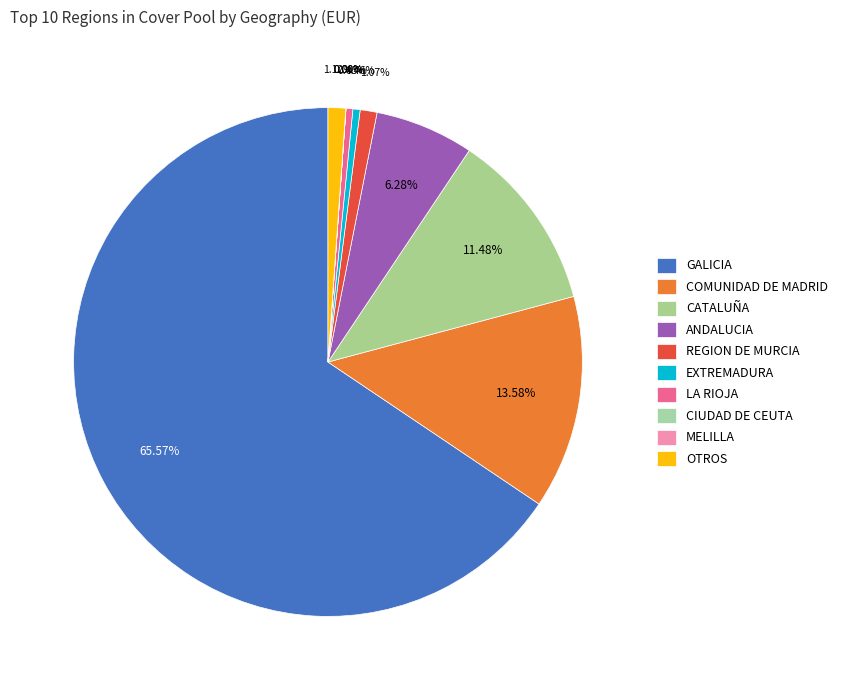

How many slices are in this pie chart?

10